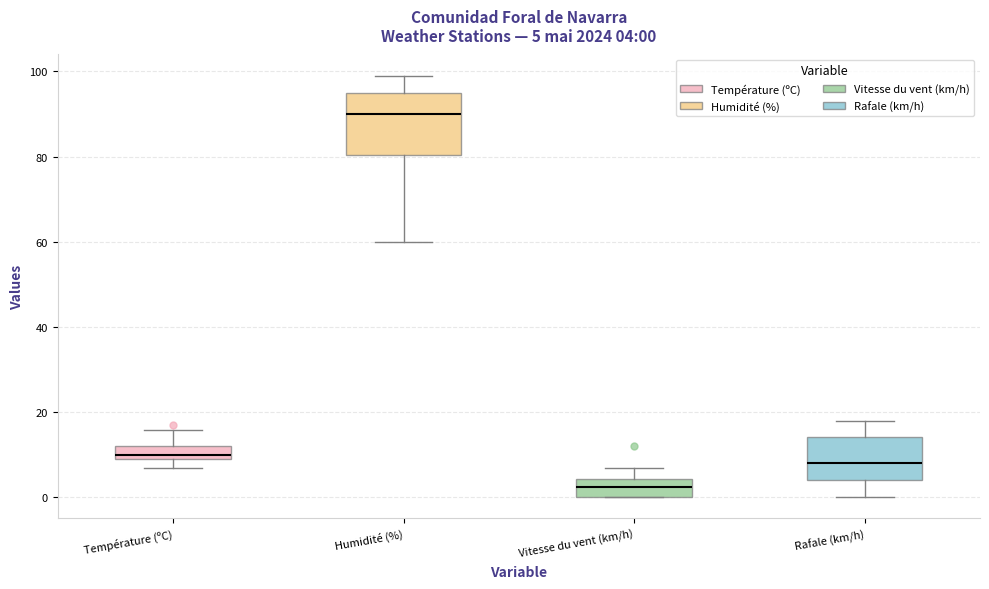

Which box has the highest median line?

Humidité (%)